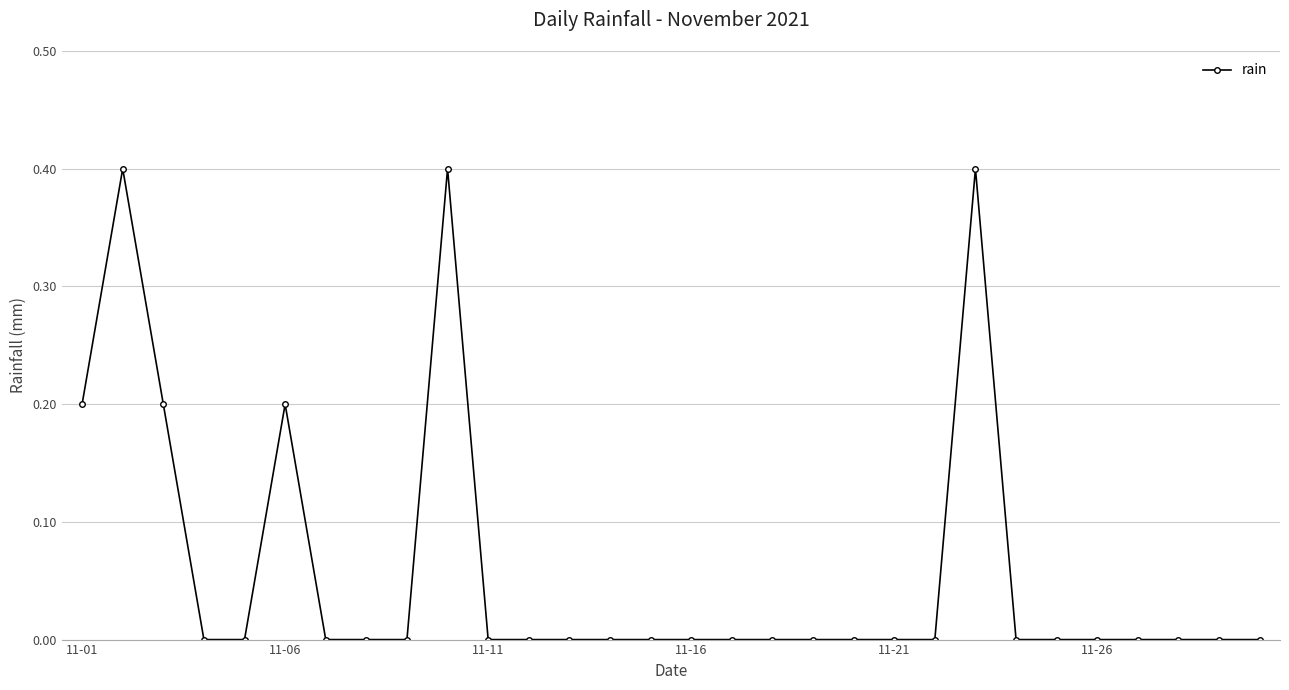

What is the difference between the second highest and second lowest values?

0.4